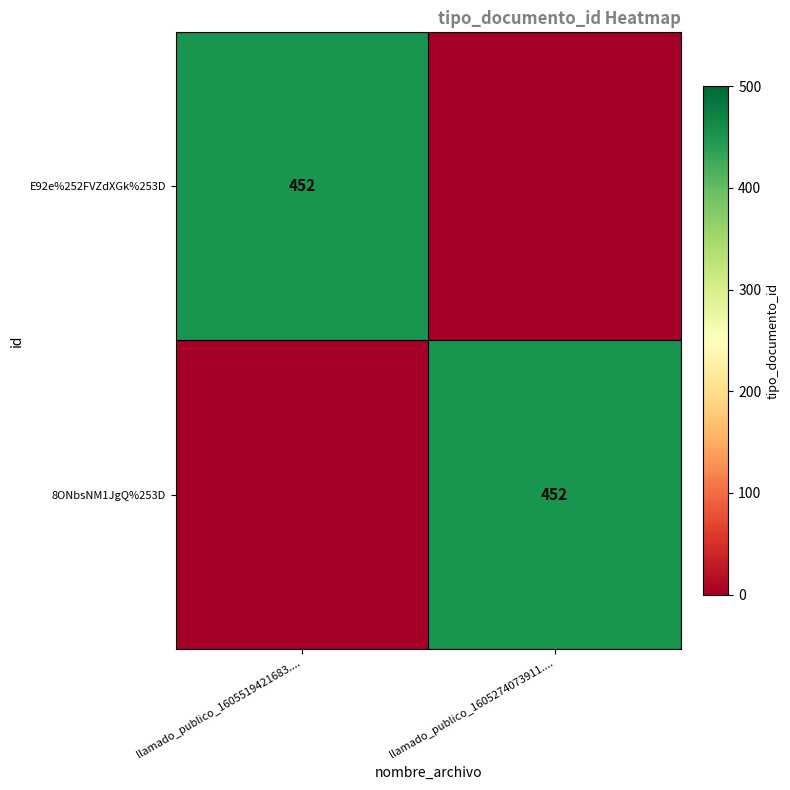

True or false: E92e%252FVZdXGk%253D has a value of 268 at llamado_publico_1605519421683.....

False